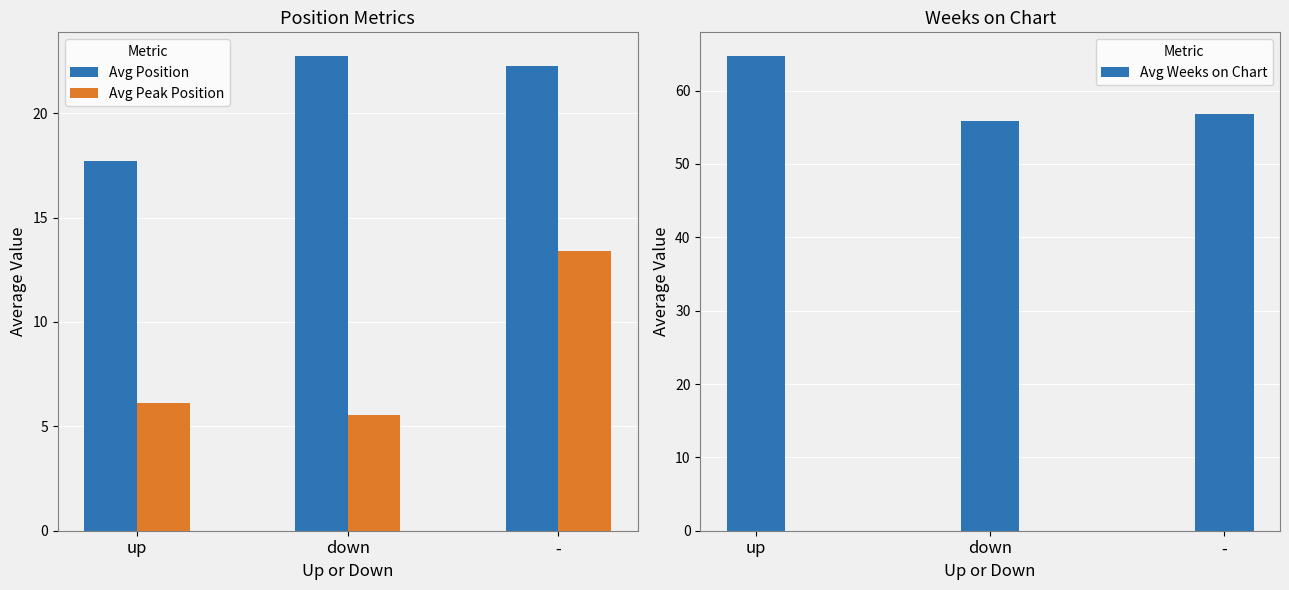

Reading left to right, transcribe all the data shown in this chart.

Avg Position: up=17.7	down=22.7	-=22.2
Avg Peak Position: up=6.1	down=5.5	-=13.4
Avg Weeks on Chart: up=64.7	down=55.9	-=56.9